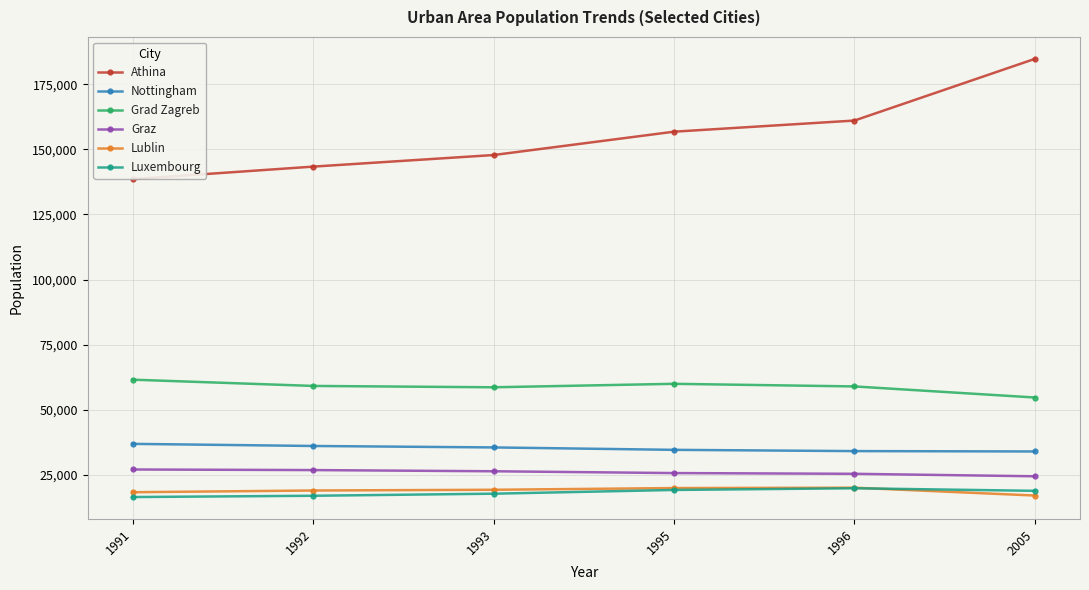

True or false: Grad Zagreb and Athina intersect in this chart.

False